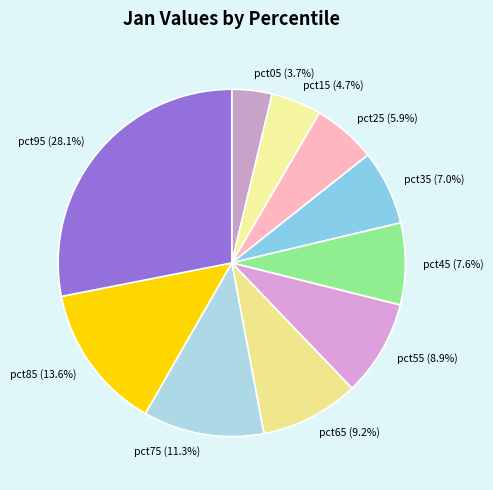

Is it true that pct55 is 9% of the pie?

True